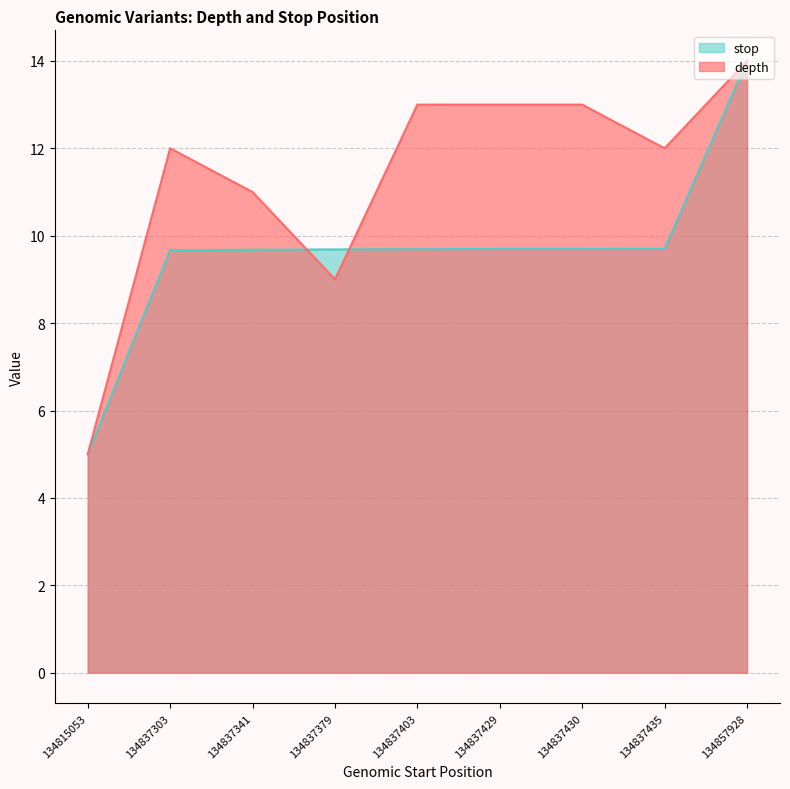

What value does the depth series have at 134837379?

9.0